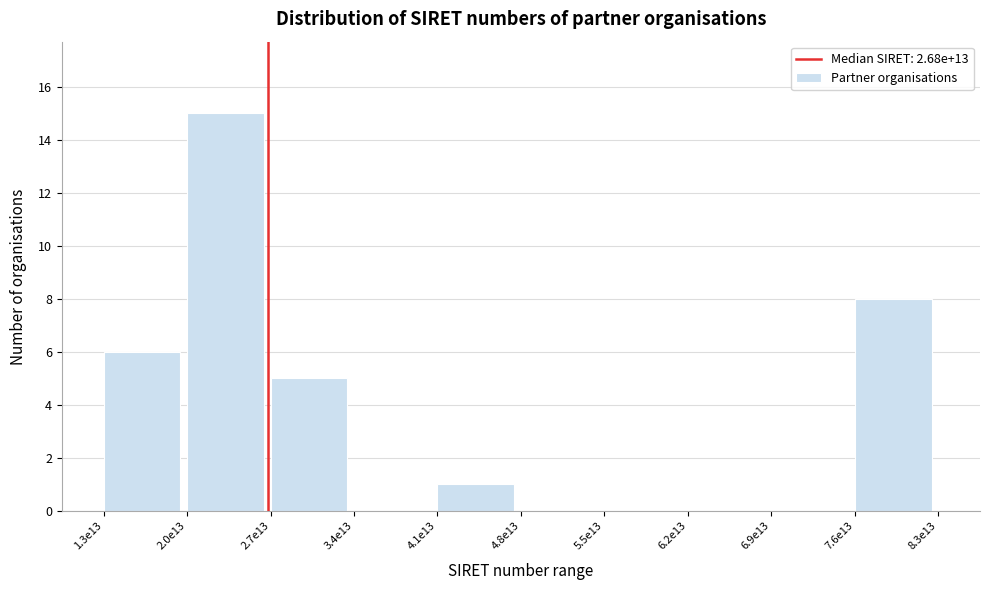

Reading left to right, transcribe all the data shown in this chart.

1.3e13=6	2.0e13=15	2.7e13=5	3.4e13=0	4.1e13=1	4.8e13=0	5.5e13=0	6.2e13=0	6.9e13=0	7.6e13=8